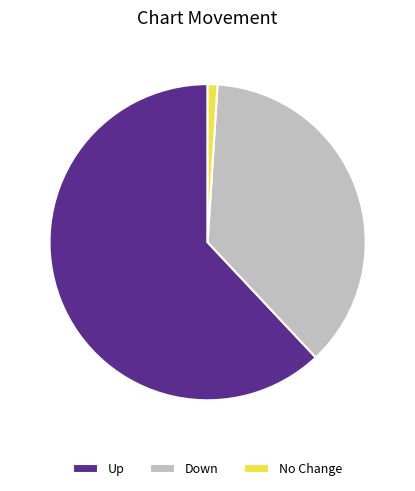

Is the sum of Up and Down greater than half?

Yes